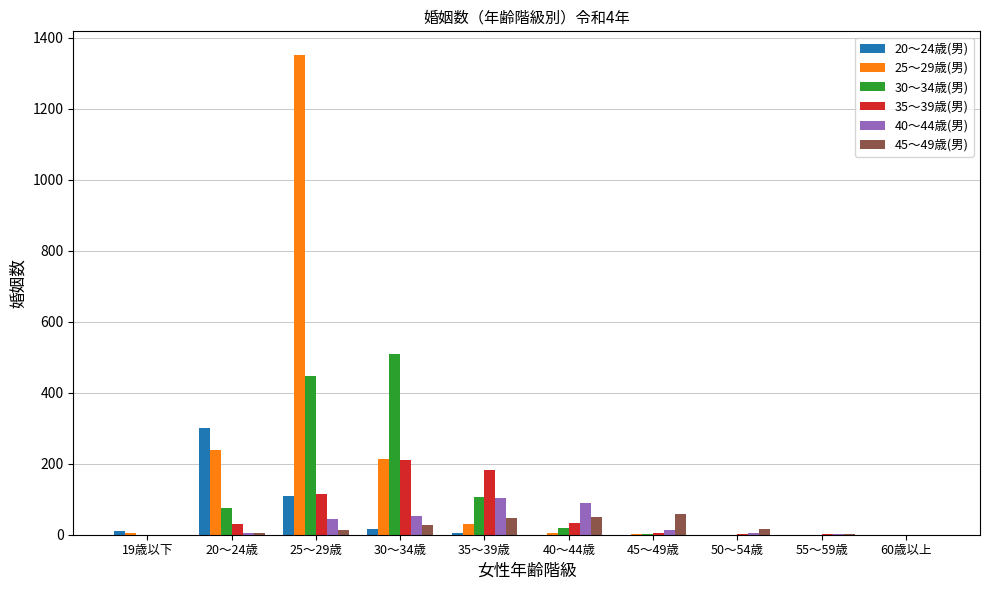

Is the value of 20～24歳(男) at 45～49歳 greater than the value of 45～49歳(男) at 25～29歳?

No